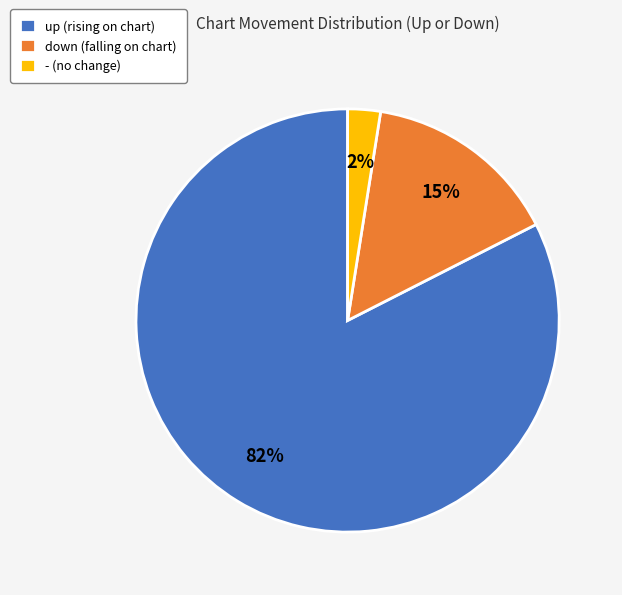

Combined, do - (no change) and down (falling on chart) account for over 50%?

No